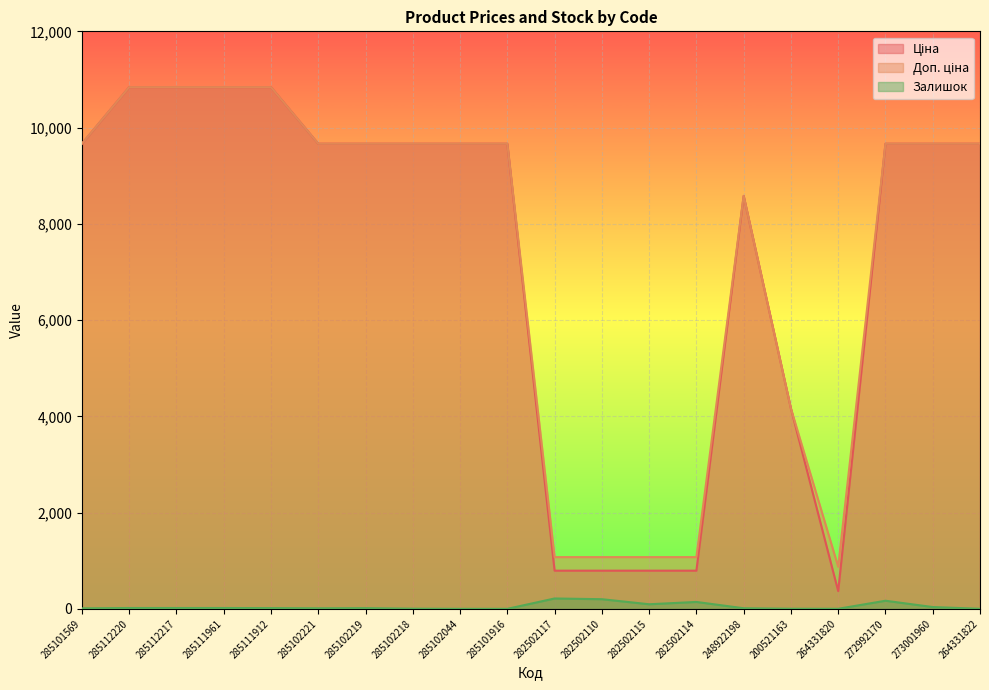

What is the sum of all Ціна values?

146624.9